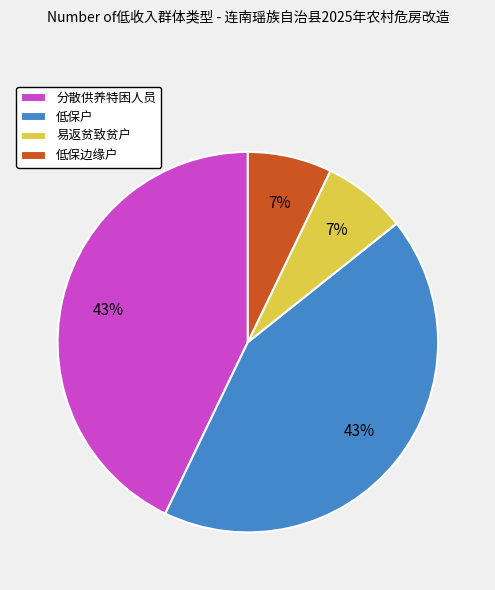

Does 低保户 represent more than half of the total?

No